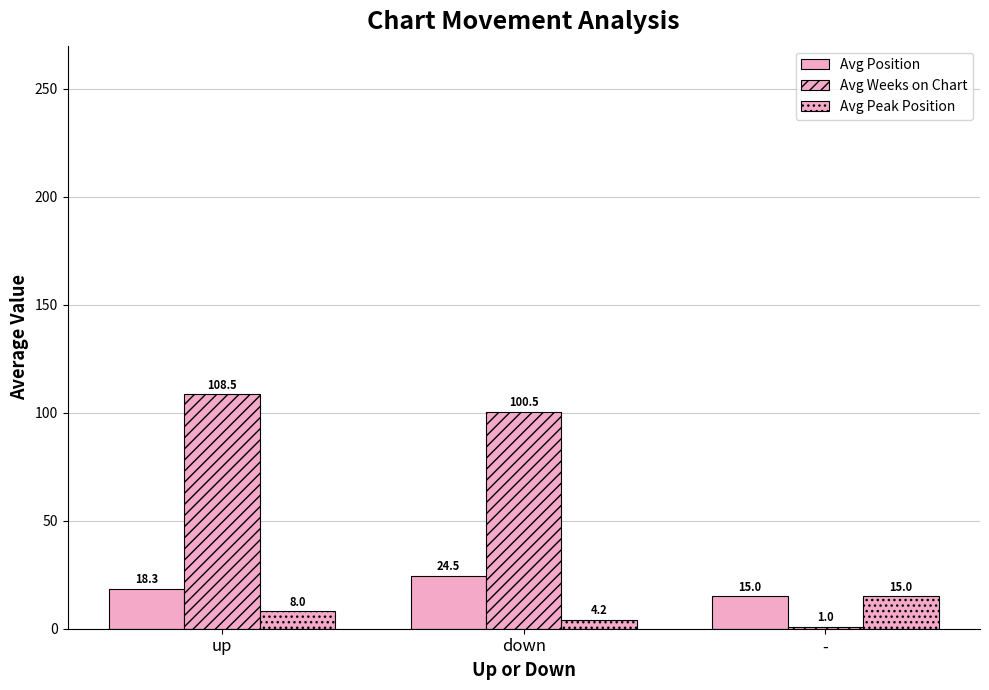

How many data points in Avg Weeks on Chart are less than 100?

1